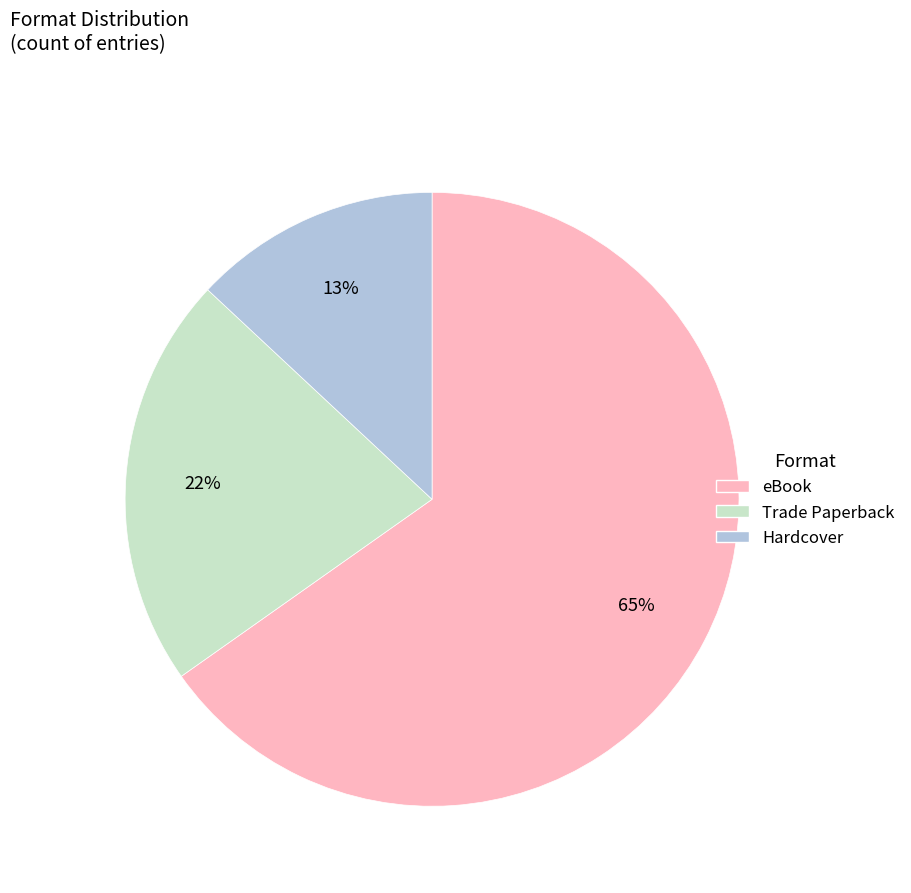

Between eBook and Trade Paperback, which is larger?

eBook